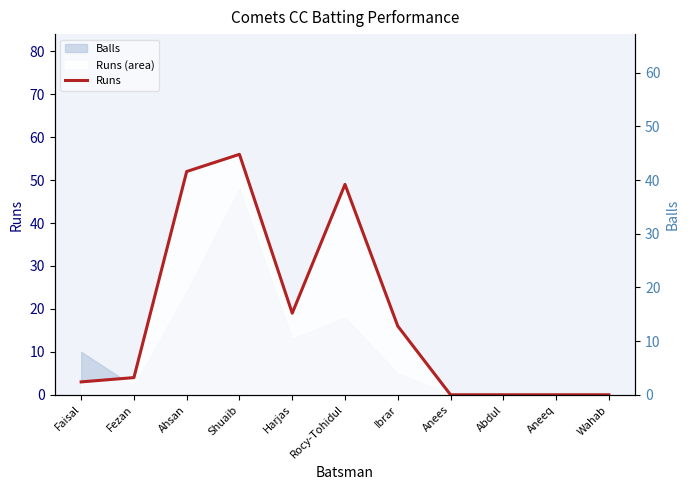

What is the sum of the values at Faisal and Wahab?

3